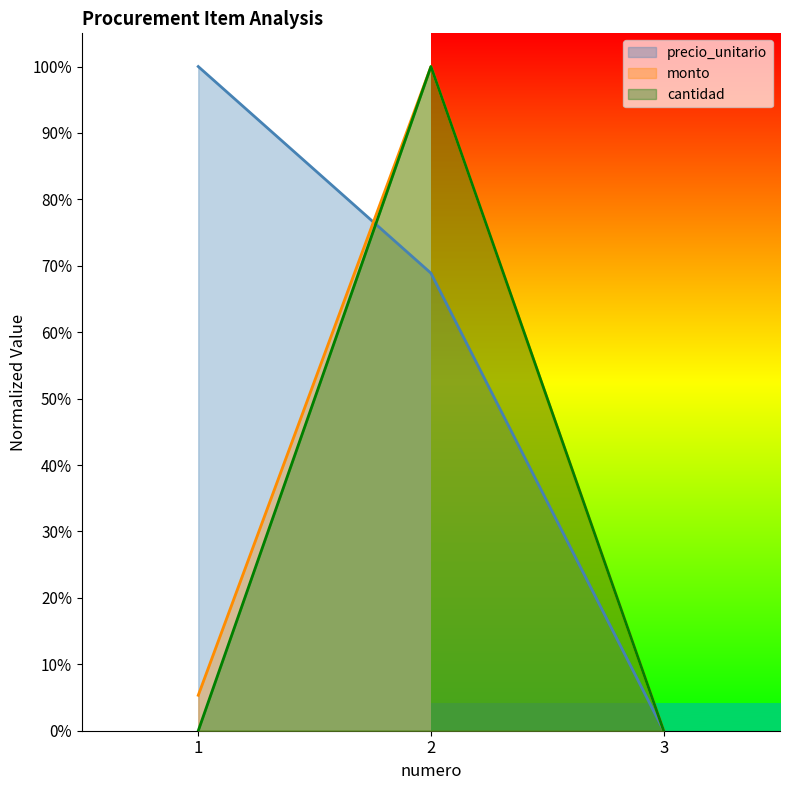

How many lines are shown in the chart?

3